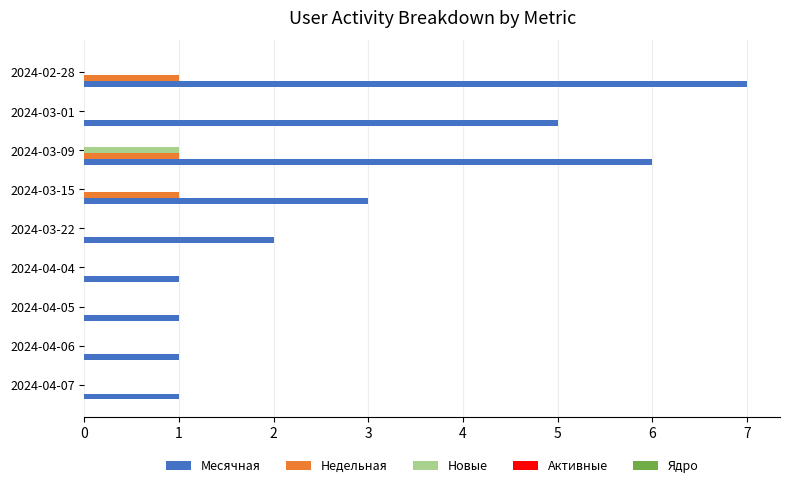

What is the highest value of the Месячная series?

7